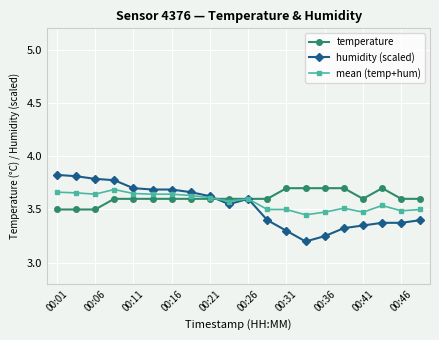

How many lines are shown in the chart?

3